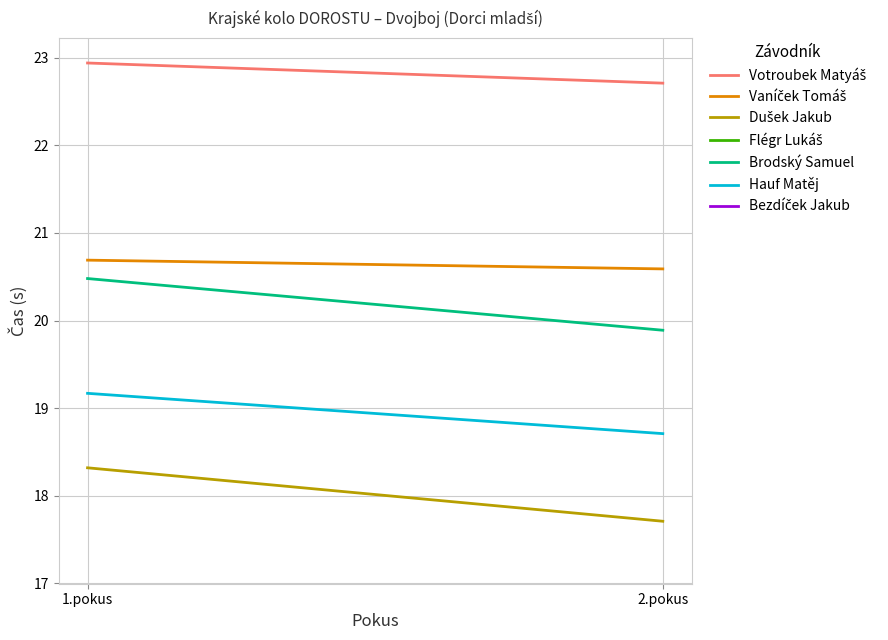

What position from the right is 2.pokus?

1